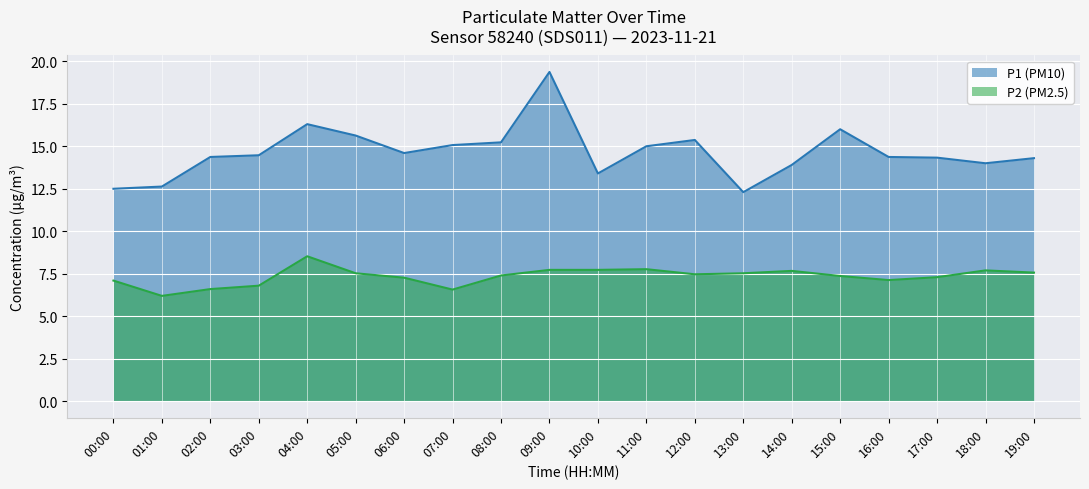

What is the sum of all P1 (PM10) values?

293.1